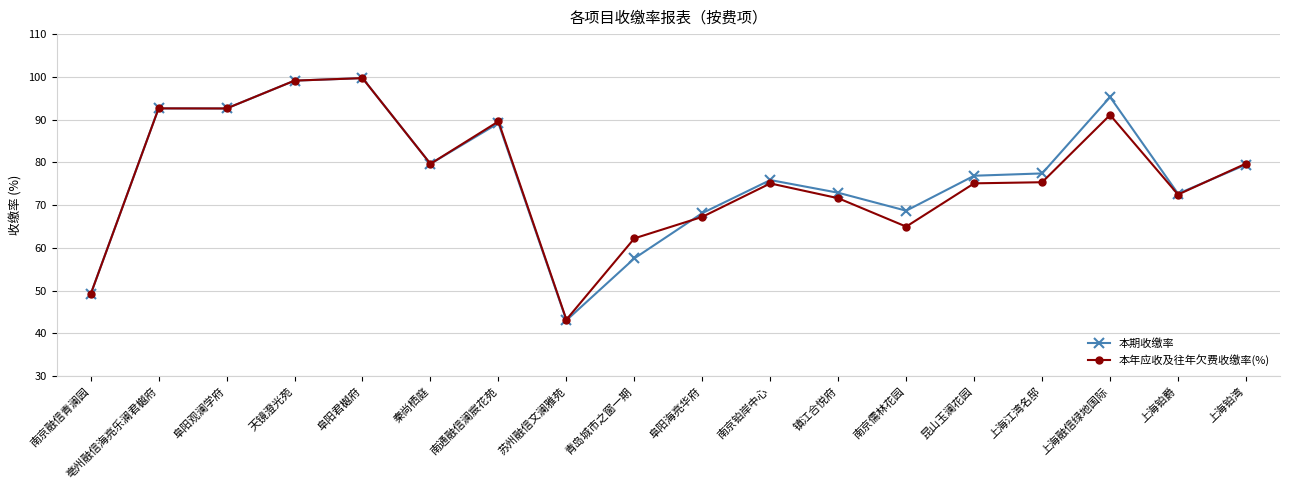

What is the value of the 本期收缴率 point at the 17th from the left?

72.7